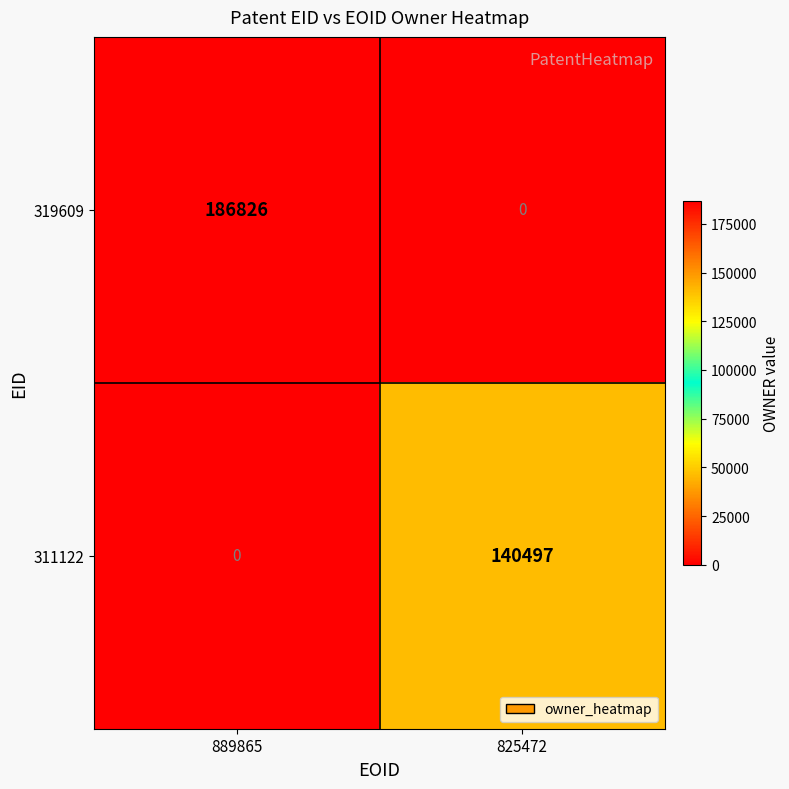

What is the greatest value displayed?

186826